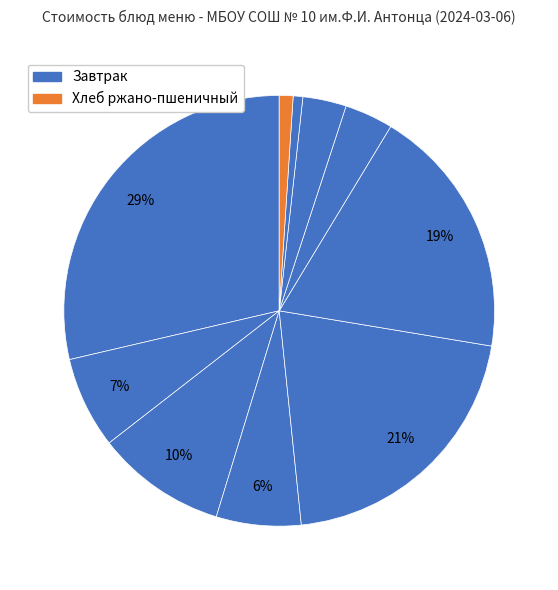

To the nearest percent, what is the difference between the largest and smallest slice percentages?

28%